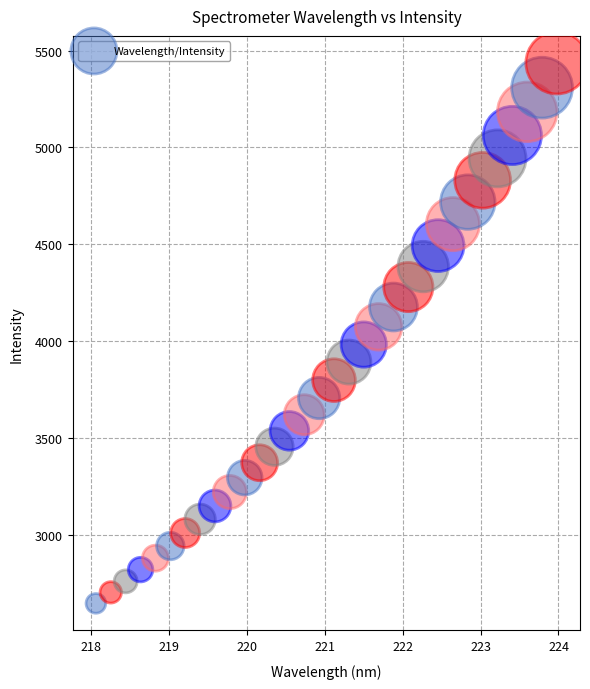

What is the range of X values (max minus min)?

5.9